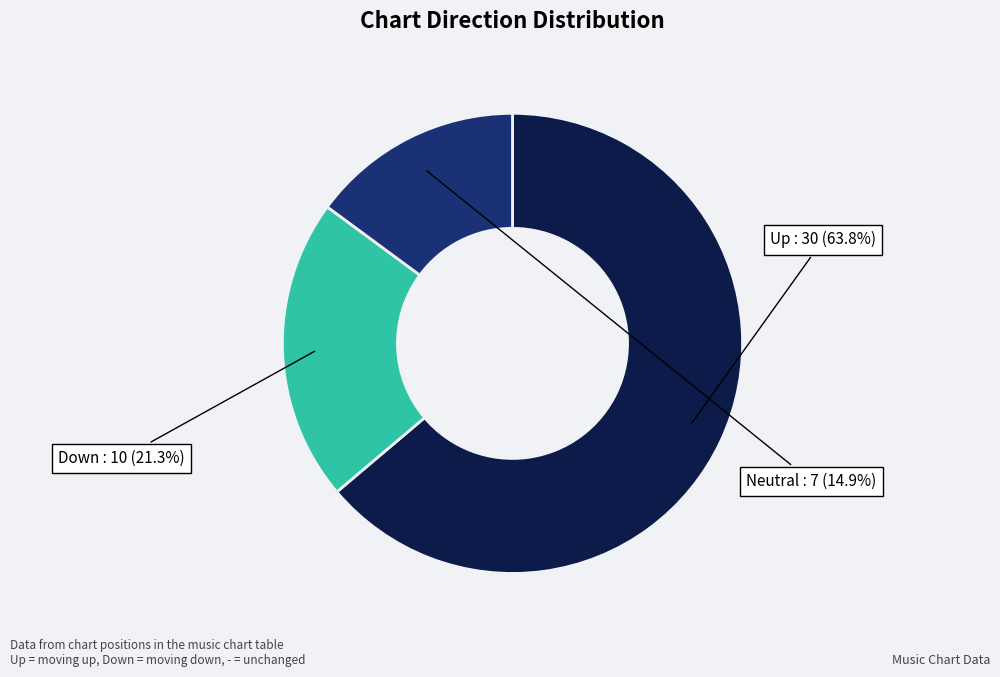

Is there any slice that represents more than half of the pie?

Yes